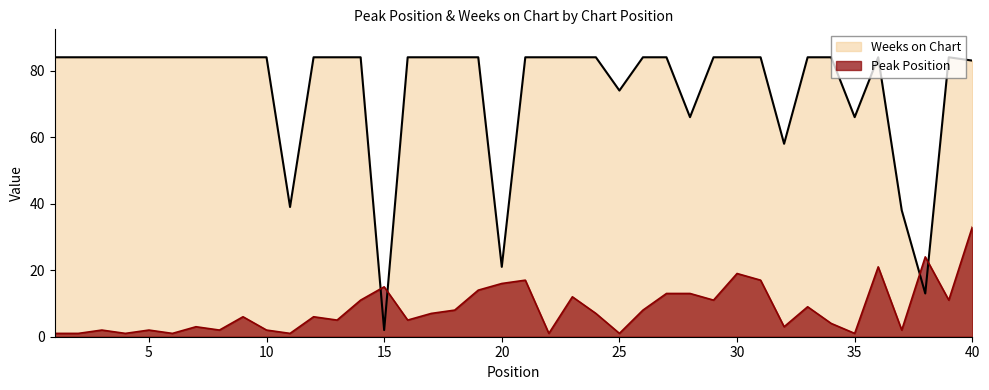

In Weeks on Chart, how many points are higher than both neighbors (excluding endpoints)?

2